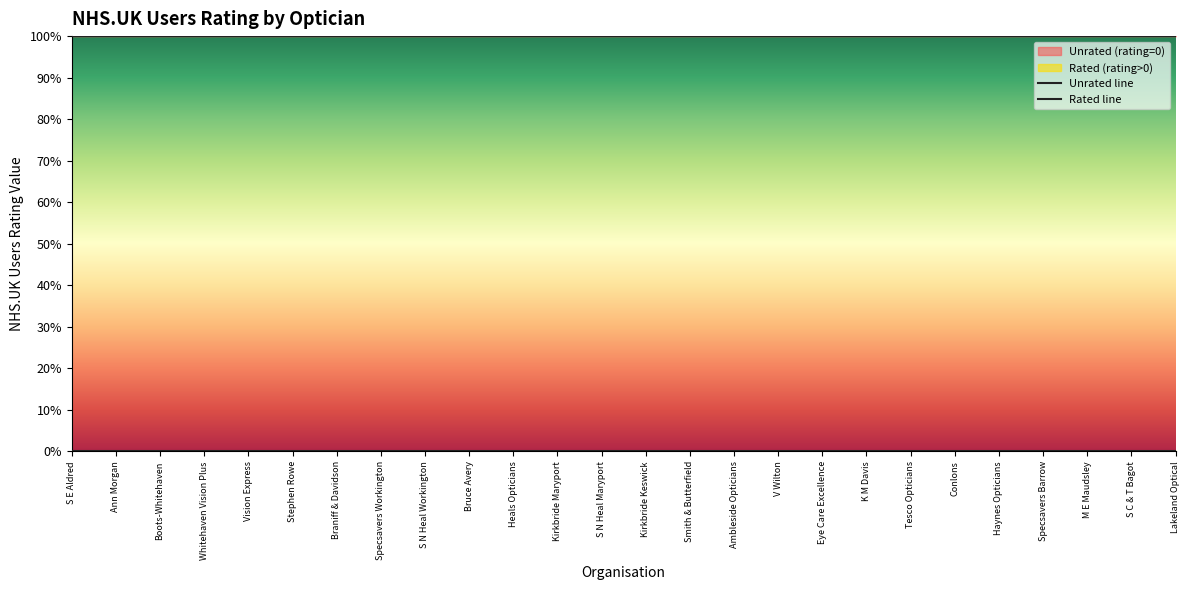

True or false: Unrated line and Rated line intersect in this chart.

False